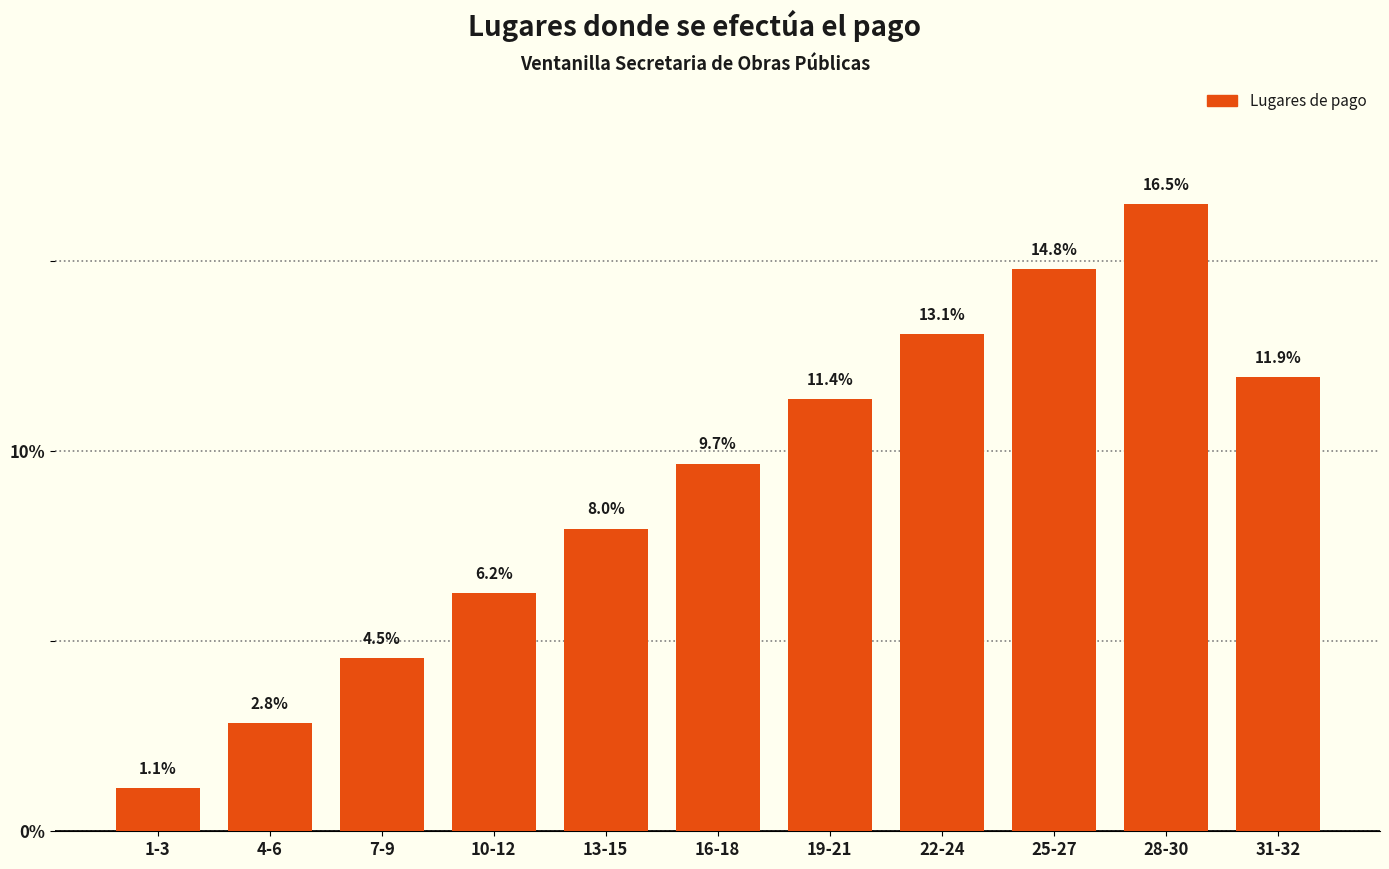

List the labels in order of value, smallest first.

1-3, 4-6, 7-9, 10-12, 13-15, 16-18, 19-21, 31-32, 22-24, 25-27, 28-30